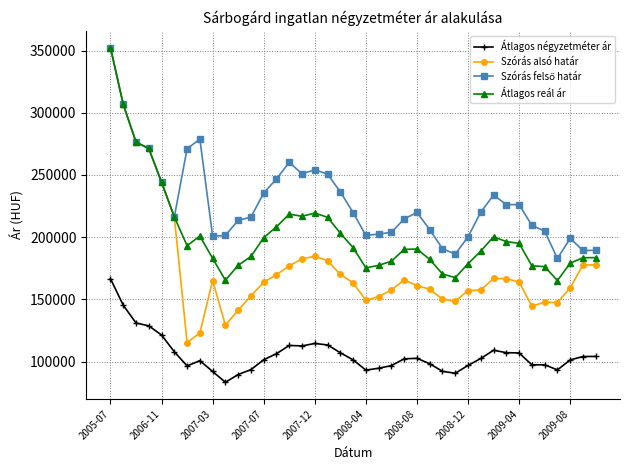

Which series has the largest range (max minus min)?

Szórás alsó határ